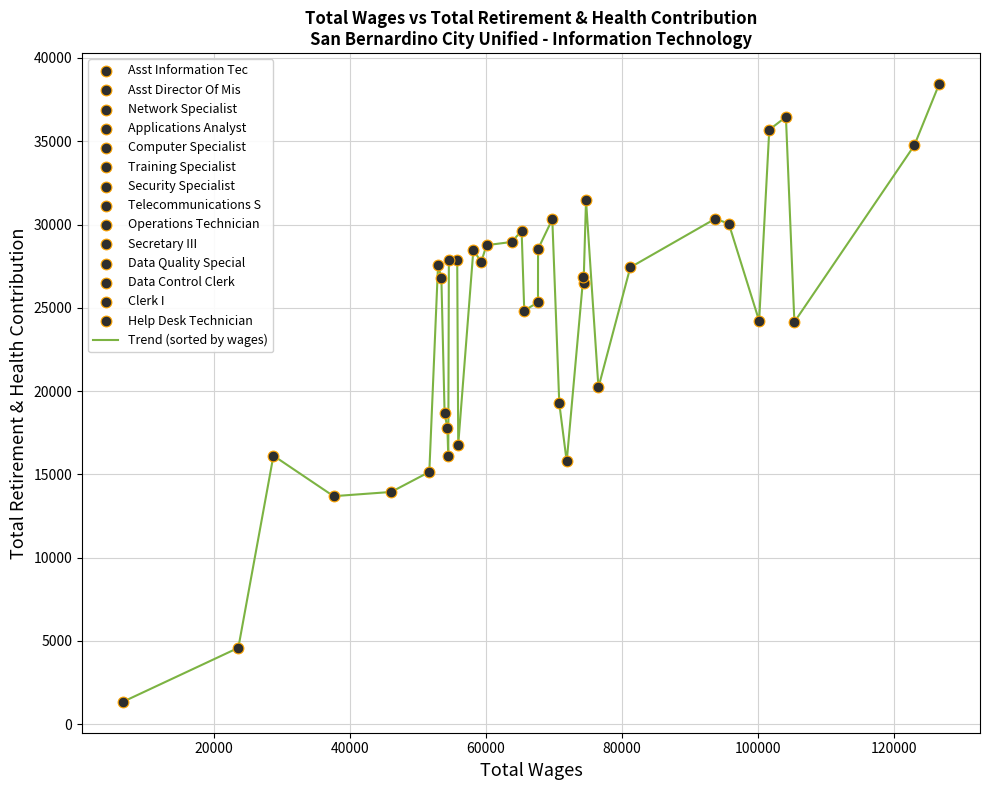

What is the greatest value displayed?

38436